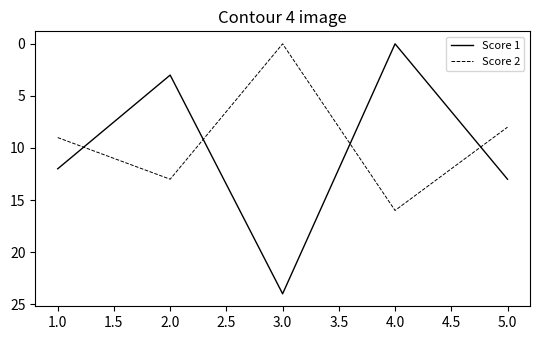

What is the difference between the highest and lowest values at 1.0?

3